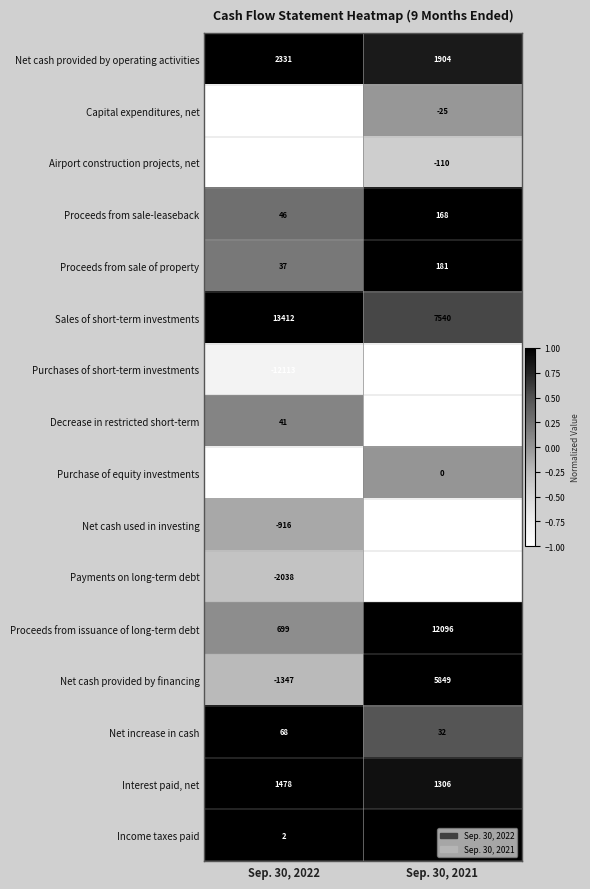

Which series has the largest range (max minus min)?

Proceeds from issuance of long-term debt